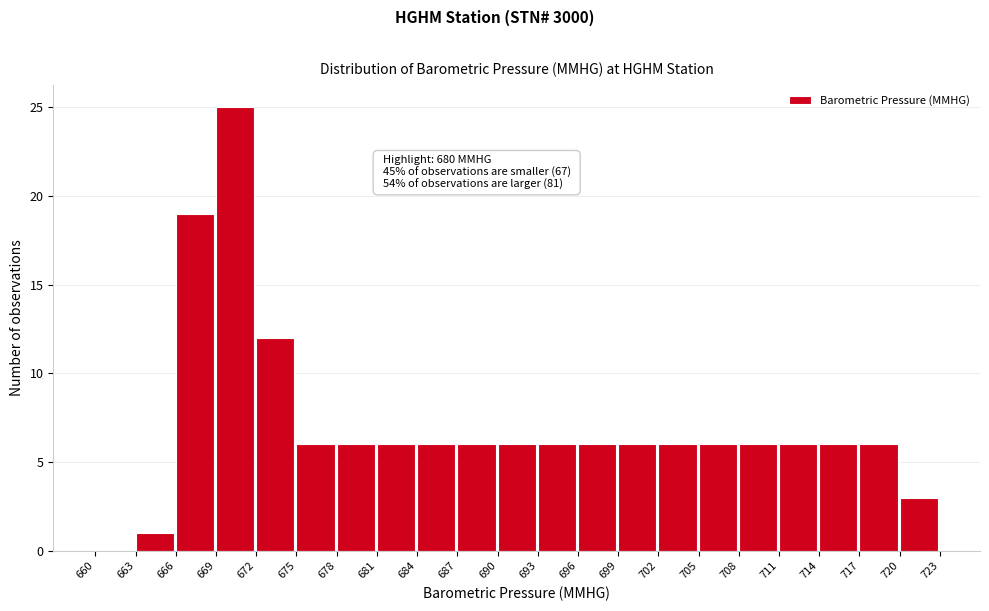

Over which range of the x-axis is the bar tallest?

669 to 672